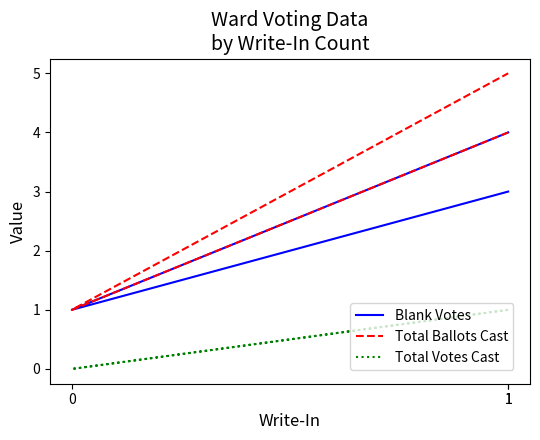

Which has a higher value, 1 or 0?

1